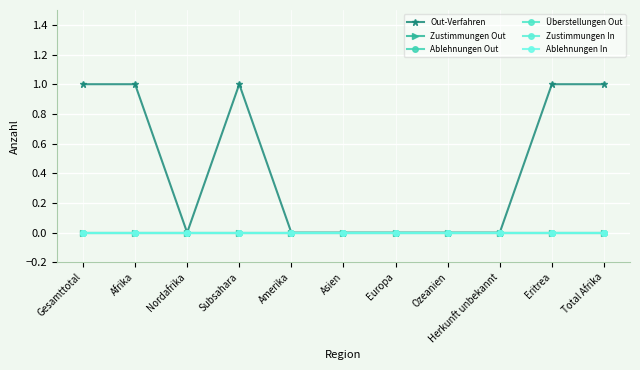

True or false: Überstellungen Out and Out-Verfahren intersect in this chart.

False